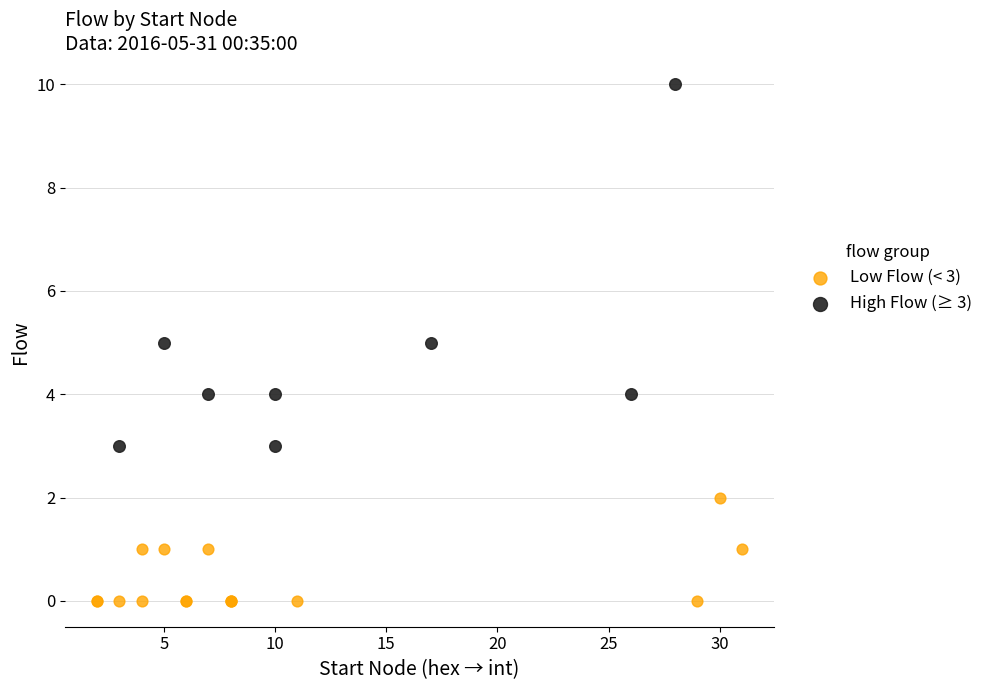

Which series reaches the minimum Y coordinate?

Low Flow (< 3)